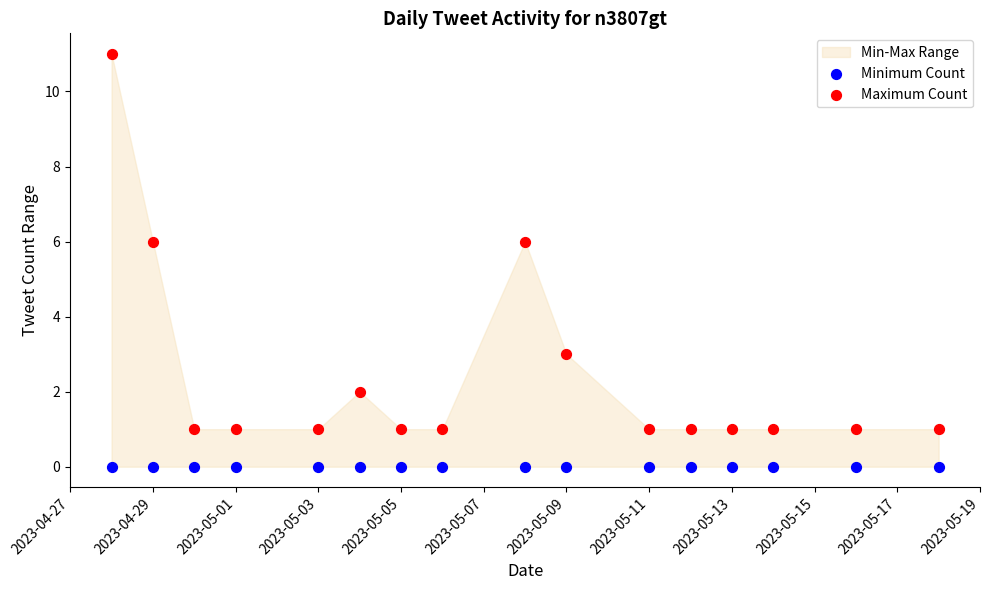

Which series reaches the minimum Y coordinate?

Minimum Count